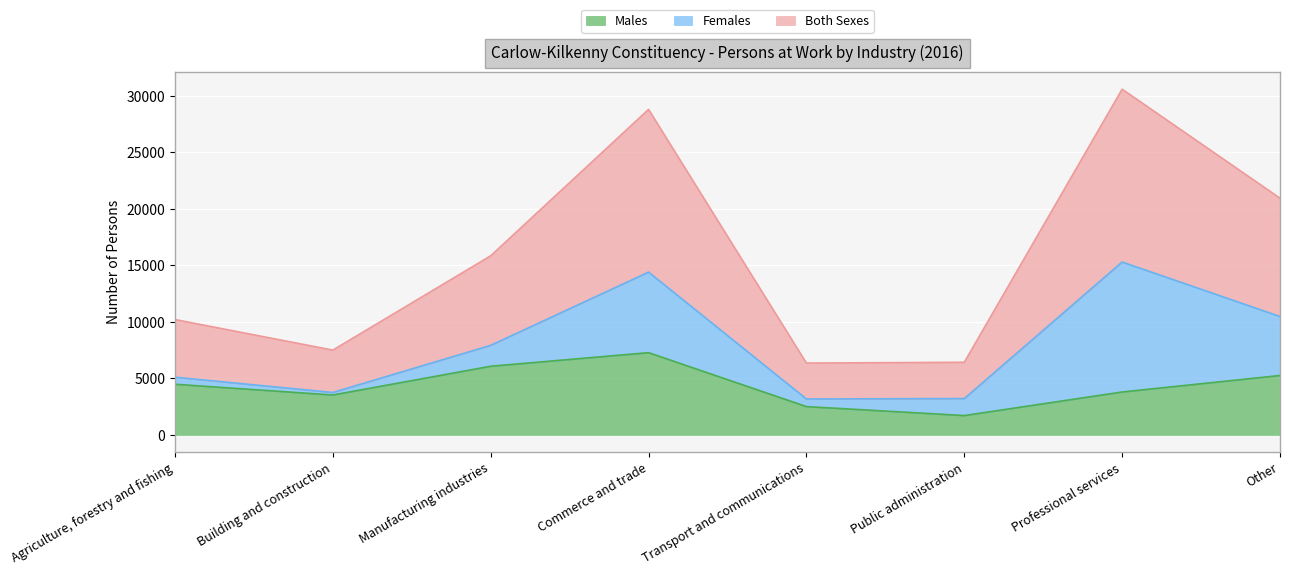

At which category does Both Sexes reach its first local peak?

Commerce and trade